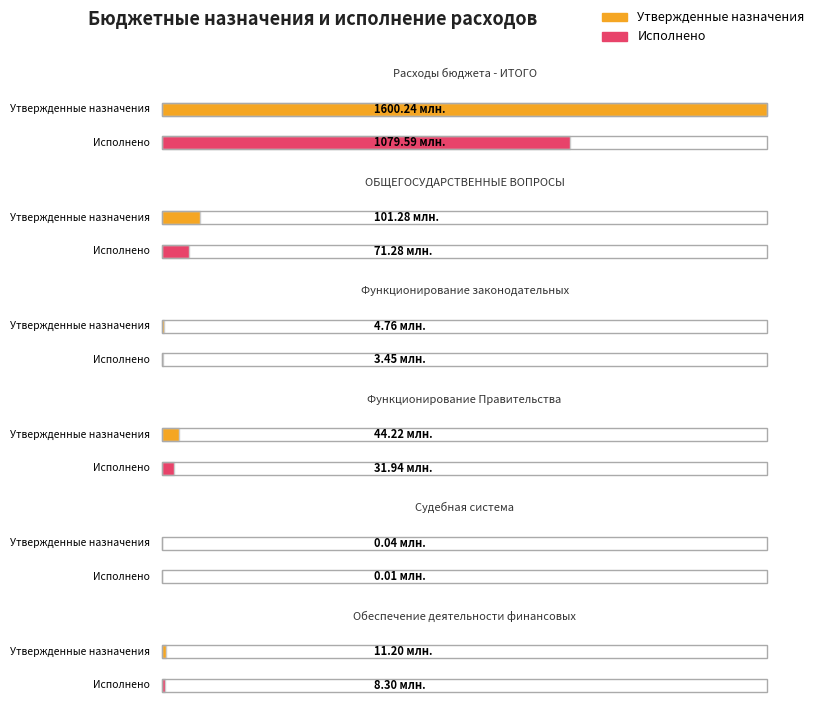

What is the label of the 6th bar from the left?

Обеспечение деятельности финансовых